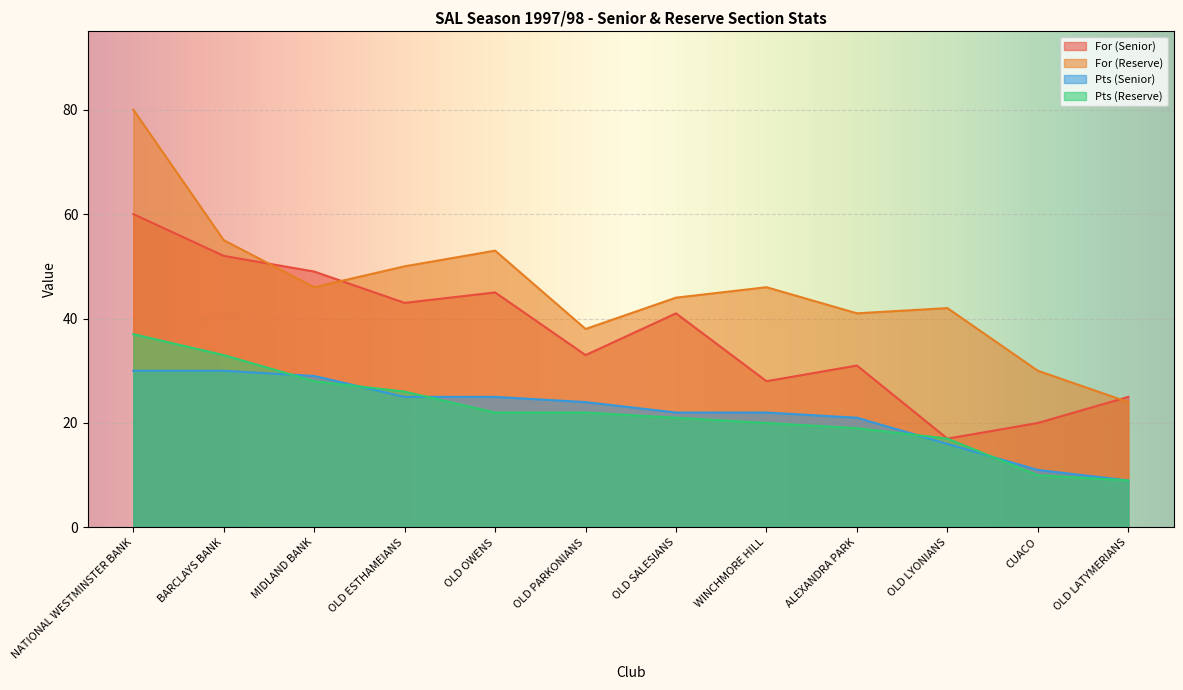

Where do For (Reserve) and For (Senior) first cross each other?

BARCLAYS BANK and MIDLAND BANK